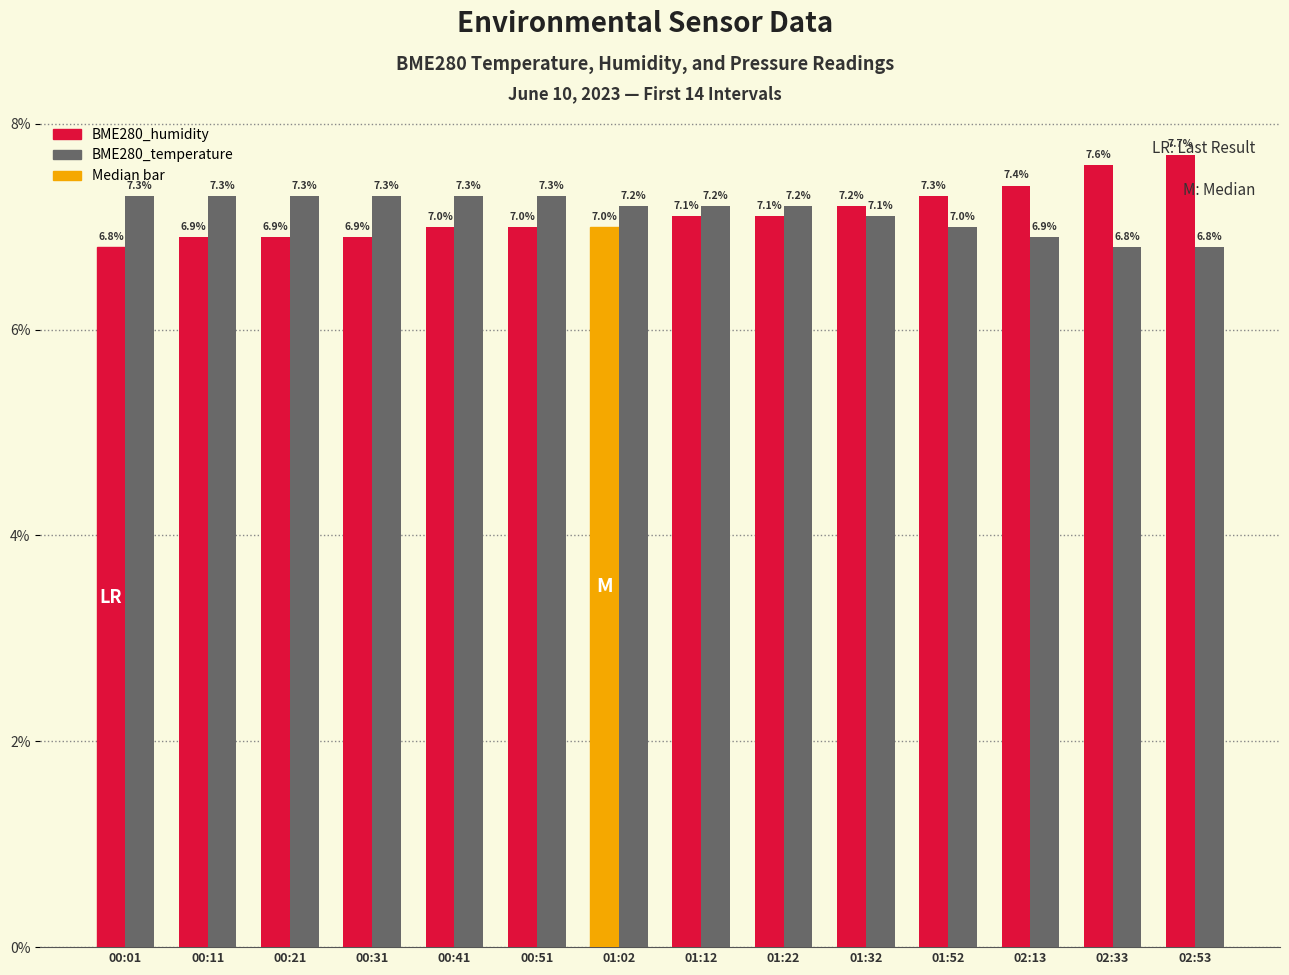

At how many categories does at least one series exceed 7?

14